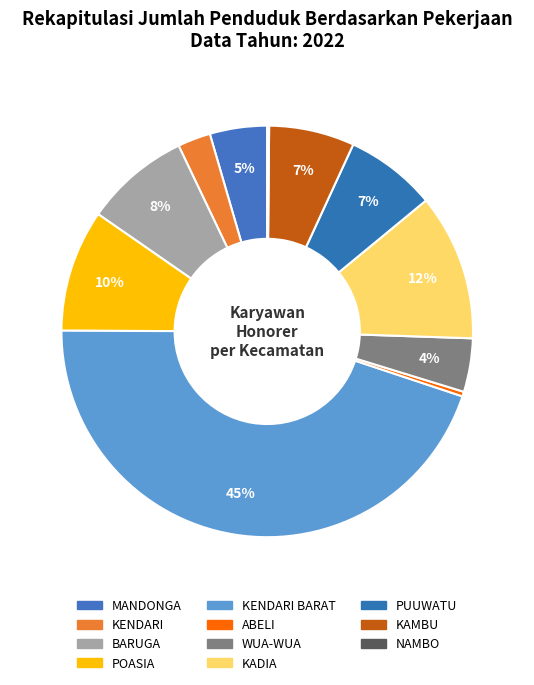

Rank the categories by value from highest to lowest.

KENDARI BARAT, KADIA, POASIA, BARUGA, PUUWATU, KAMBU, MANDONGA, WUA-WUA, KENDARI, ABELI, NAMBO